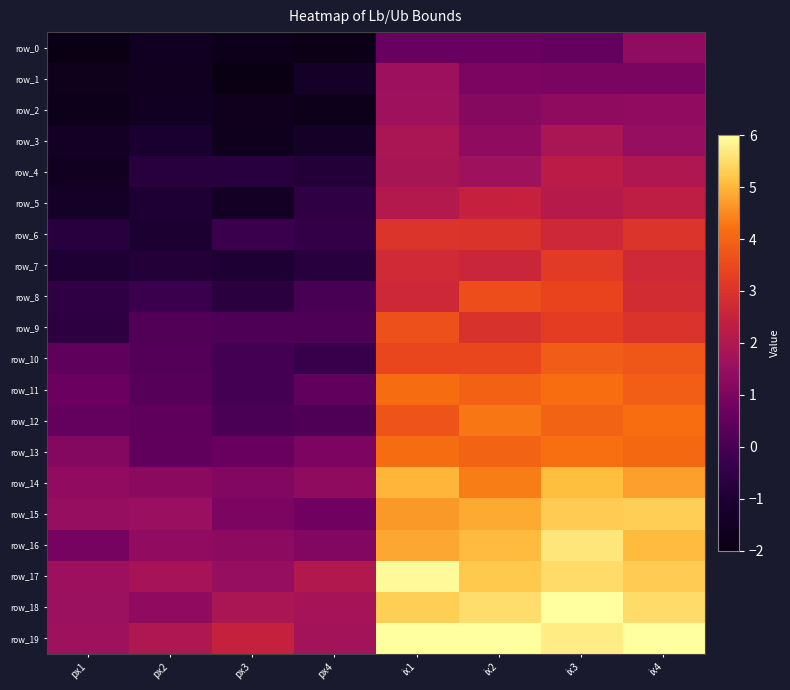

What is the minimum value shown in the chart?

-2.0